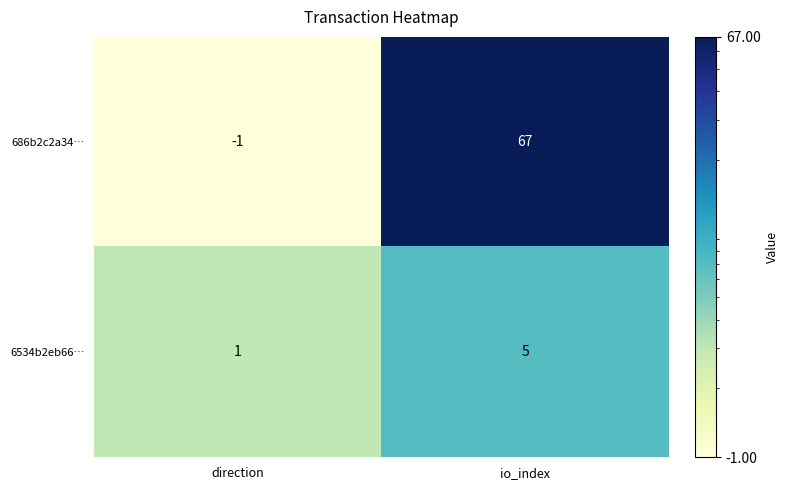

At direction, list the series in order from largest to smallest.

6534b2eb66…, 686b2c2a34…